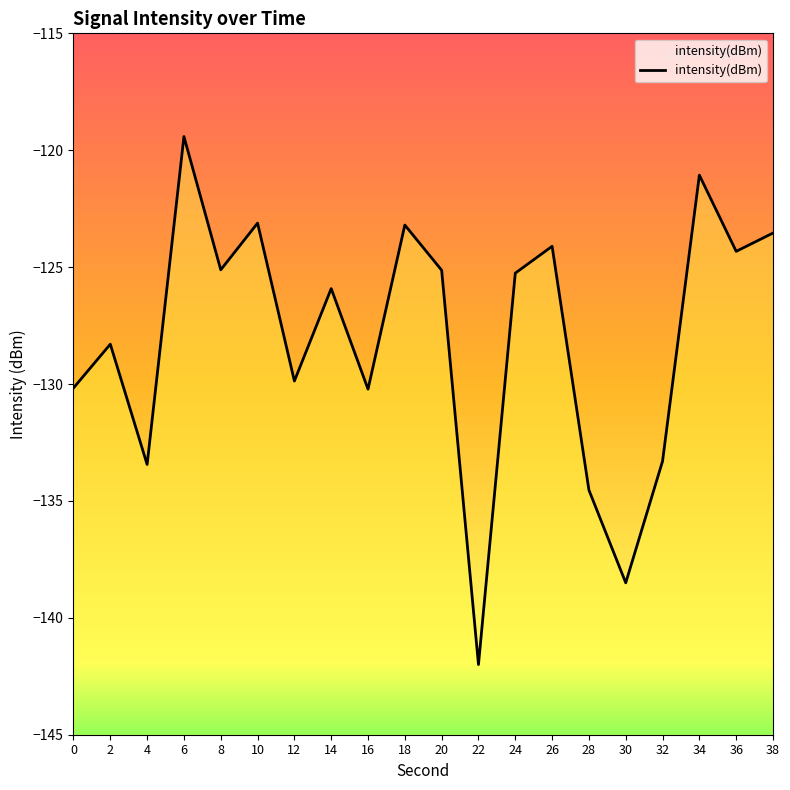

Which label corresponds to the largest value in the chart?

6